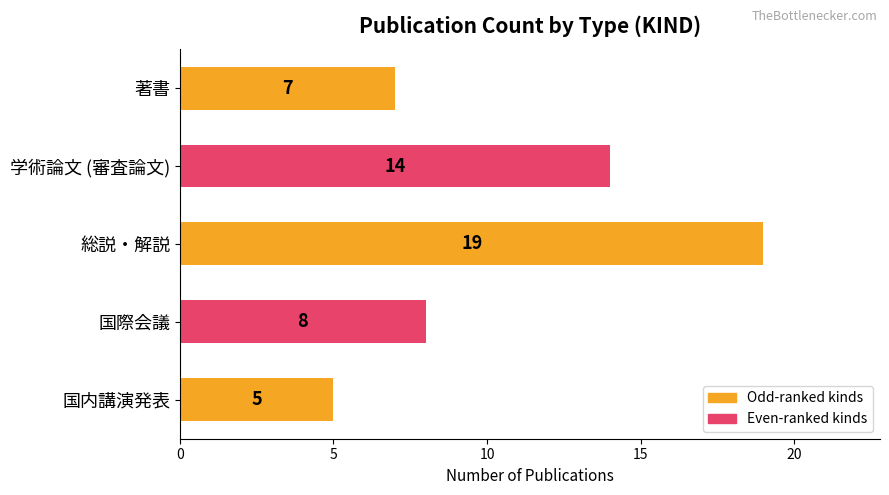

The value at 学術論文 (審査論文) is 14. True or false?

True